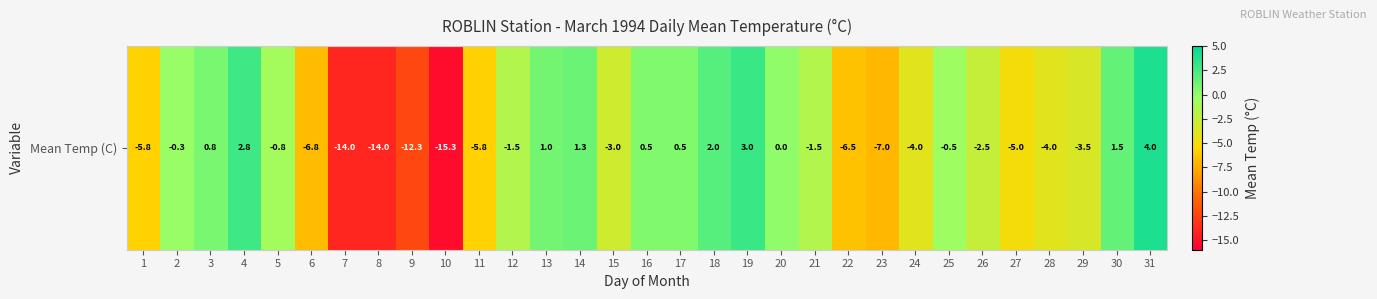

At which category does the chart reach its peak across all series?

31